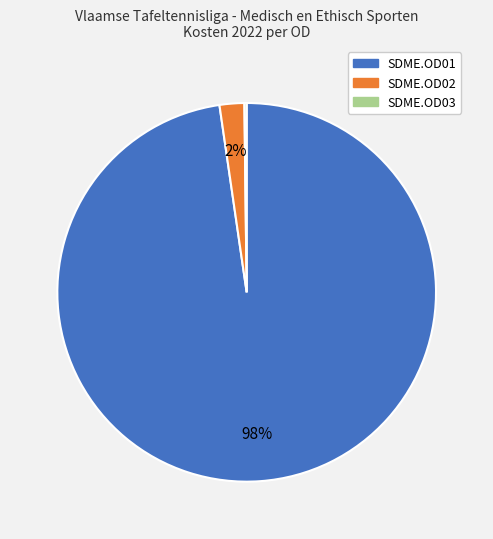

Which category has the biggest portion of the pie?

SDME.OD01